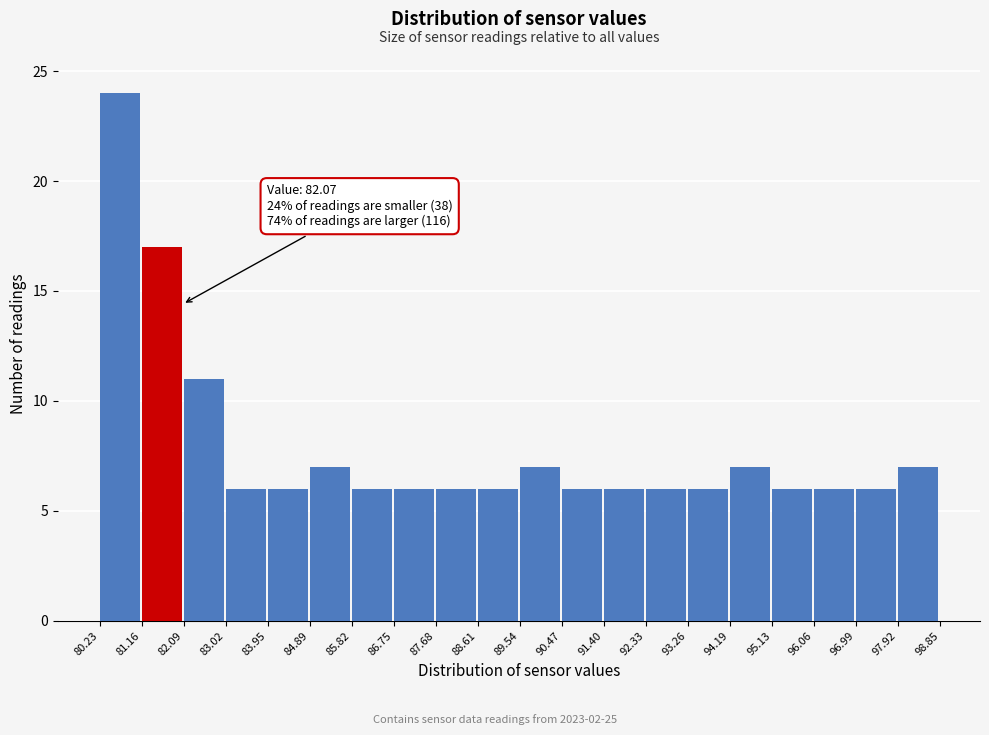

Which range on the x-axis has the tallest bar?

80.23 to 81.16